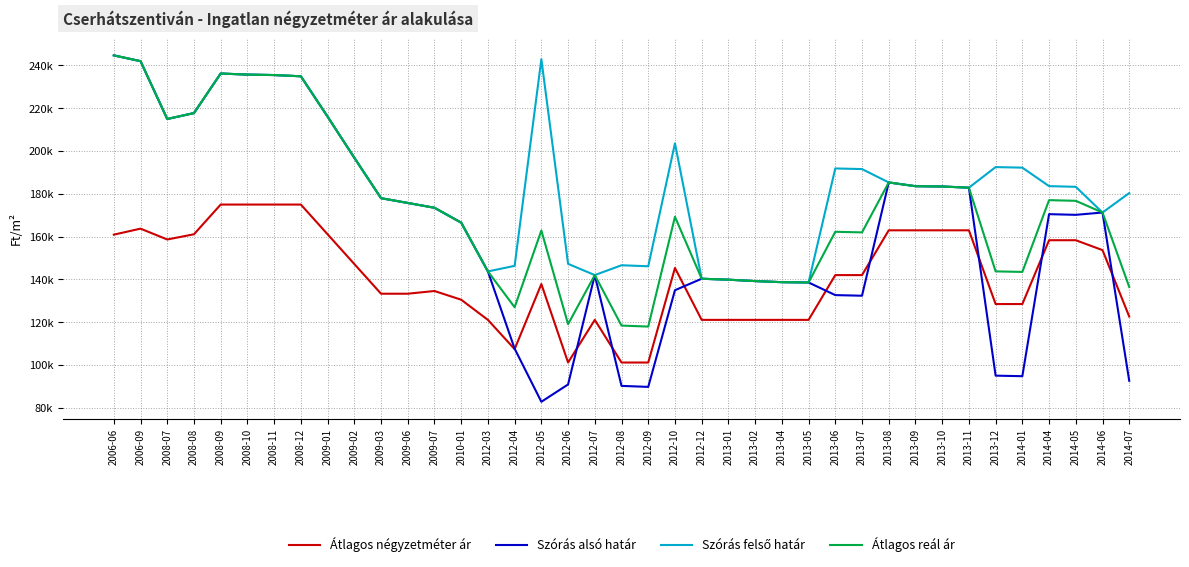

Is this an area chart (filled region under the line)?

No